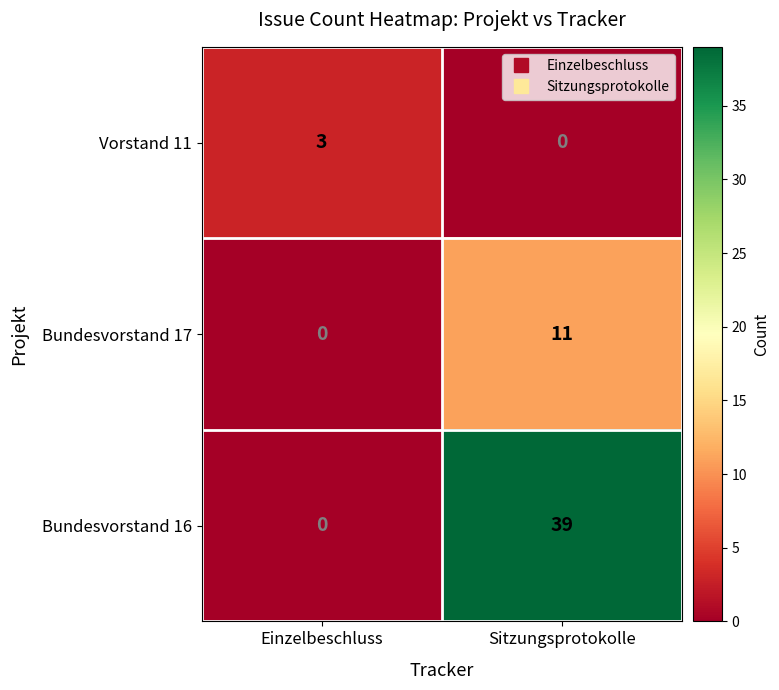

List the series in order of their overall mean, highest first.

Bundesvorstand 16, Bundesvorstand 17, Vorstand 11